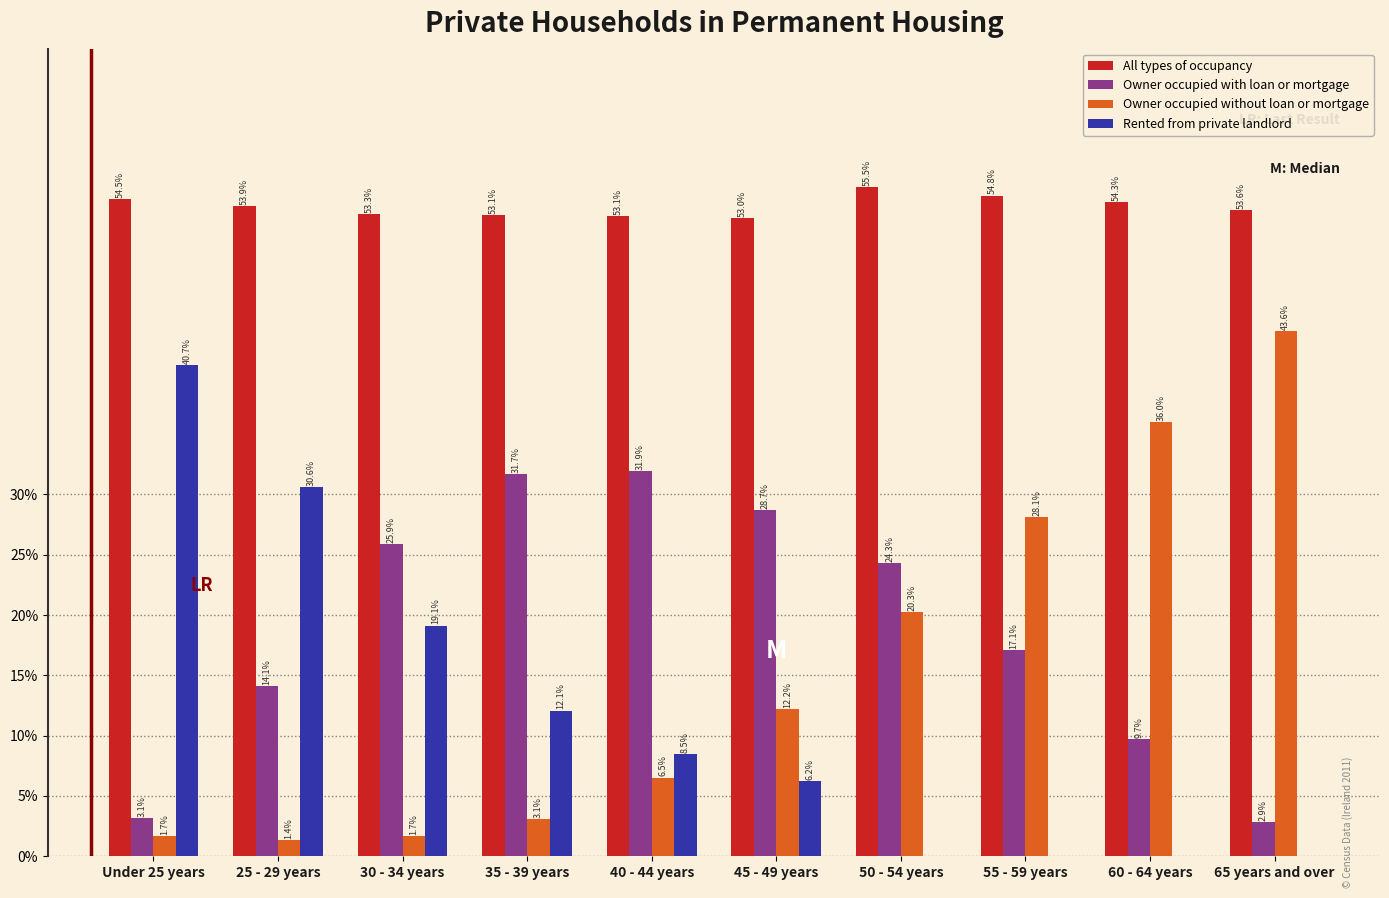

What are all the series names shown in the legend?

All types of occupancy, Owner occupied with loan or mortgage, Owner occupied without loan or mortgage, Rented from private landlord